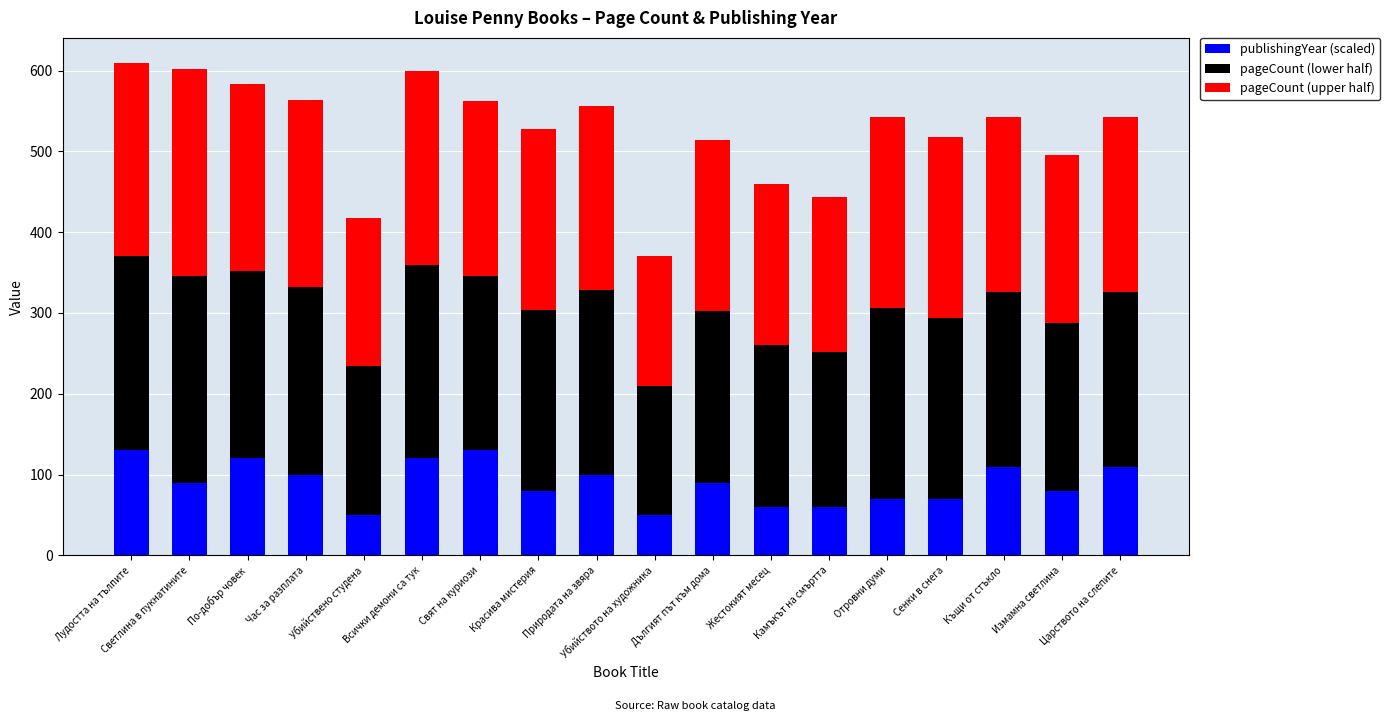

What is the maximum value for publishingYear (scaled)?

130